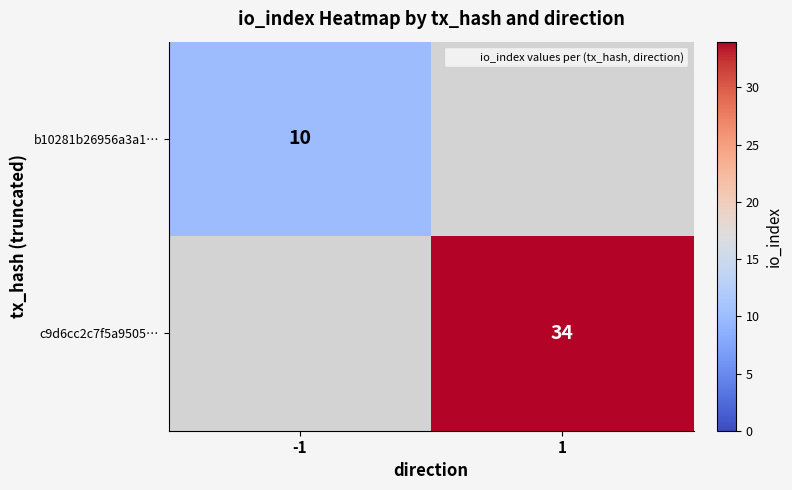

What is the total value across all series at 1?

34